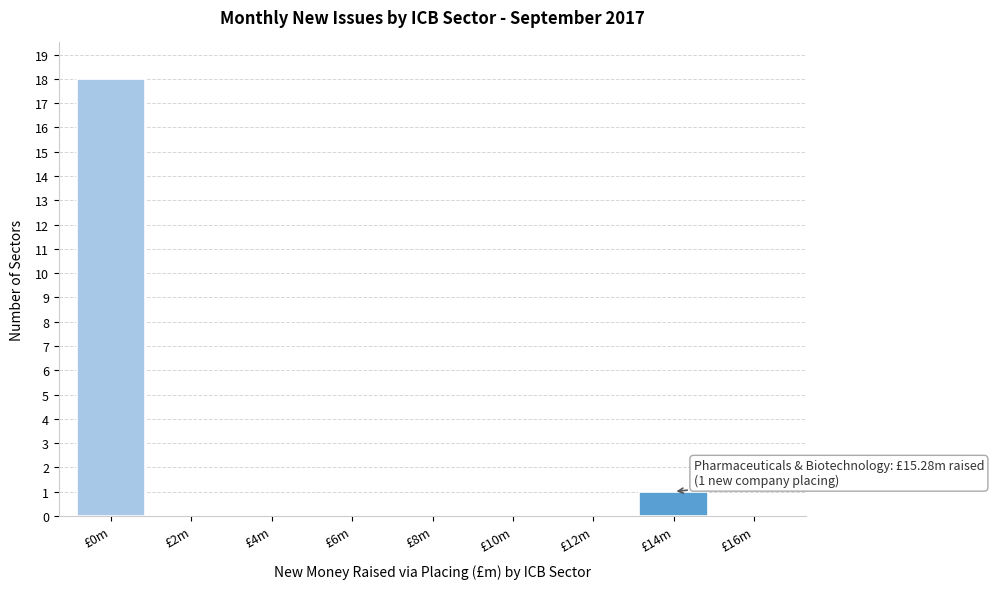

Reading left to right, transcribe all the data shown in this chart.

£0m=18	£2m=0	£4m=0	£6m=0	£8m=0	£10m=0	£12m=0	£14m=1	£16m=0